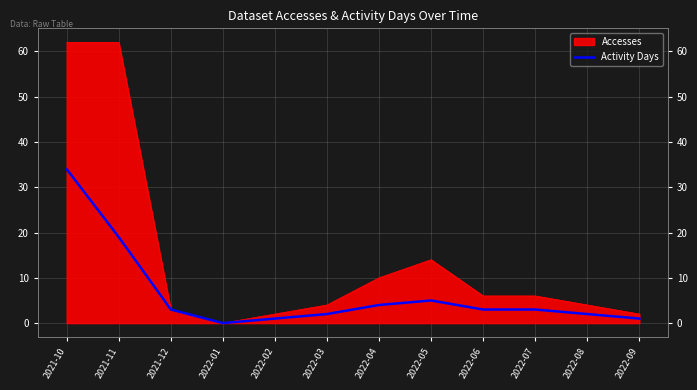

How many points are lower than both their immediate neighbors (excluding endpoints)?

1